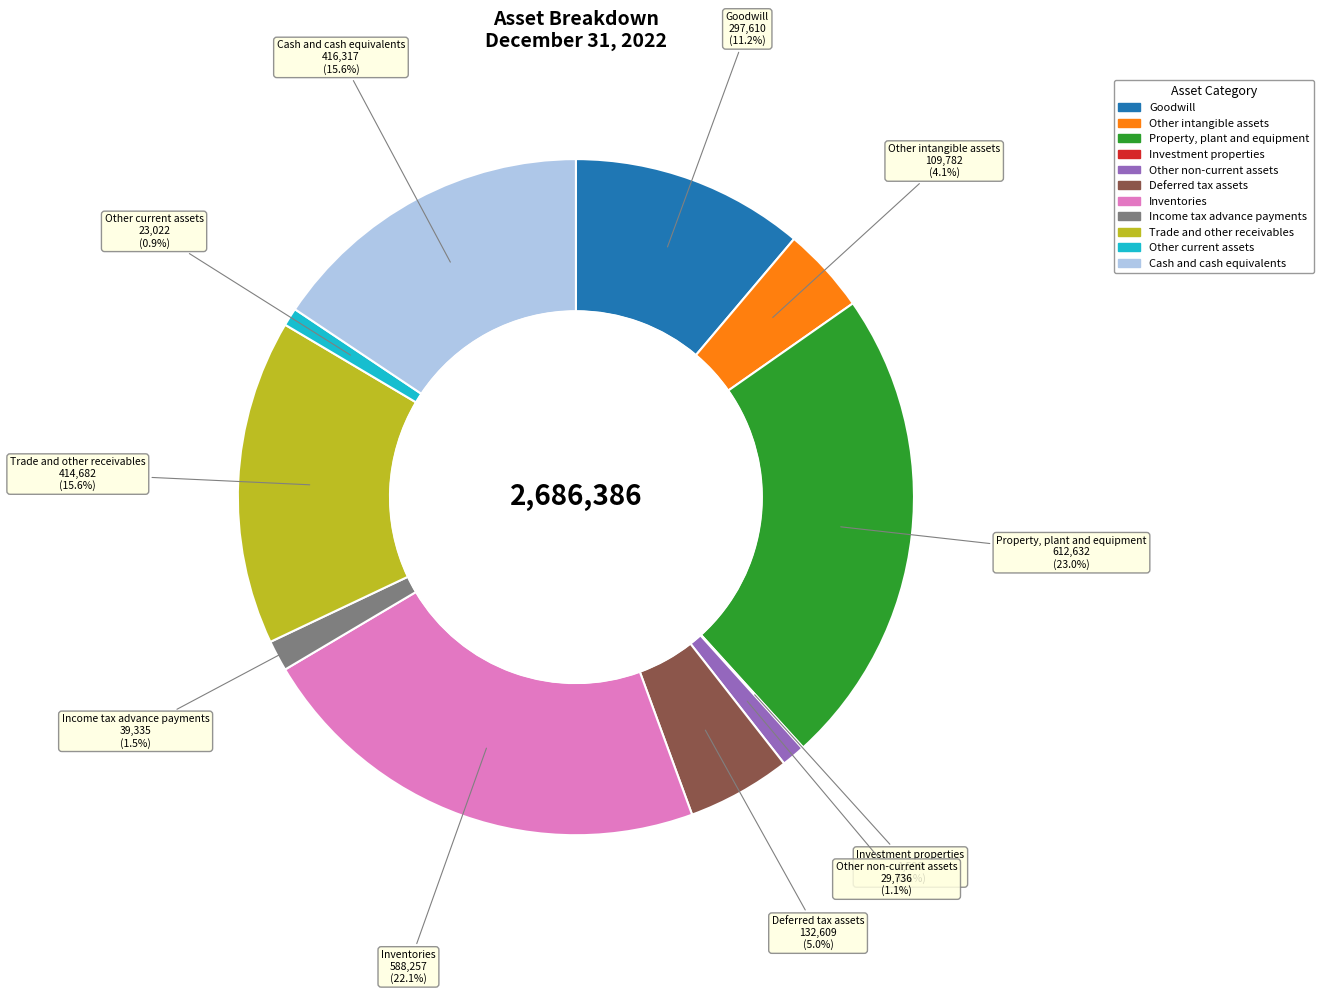

What is the ratio of the value at Cash and cash equivalents to the value at Property, plant and equipment?

0.7